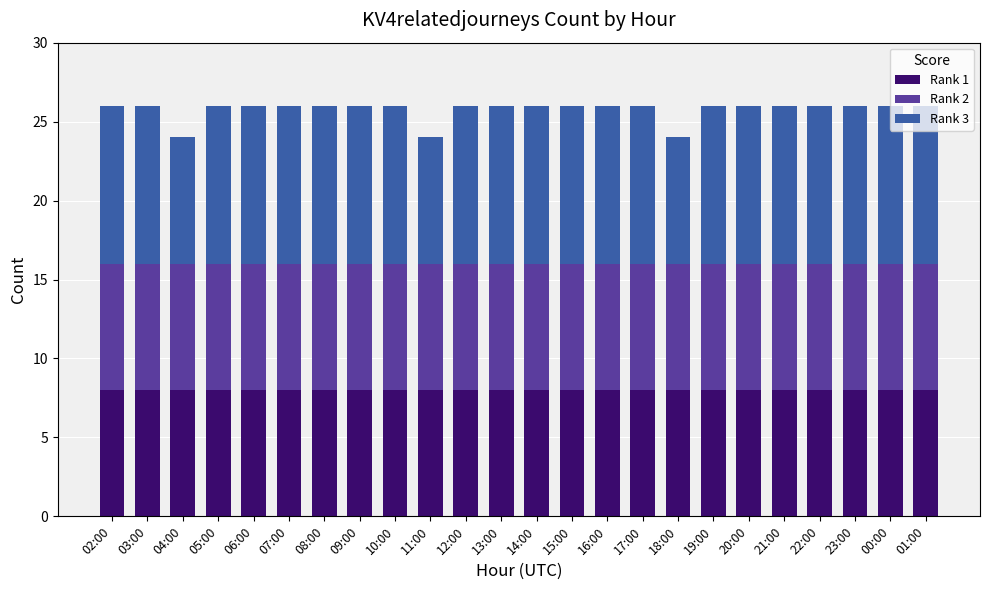

What is the highest value of the Rank 1 series?

8